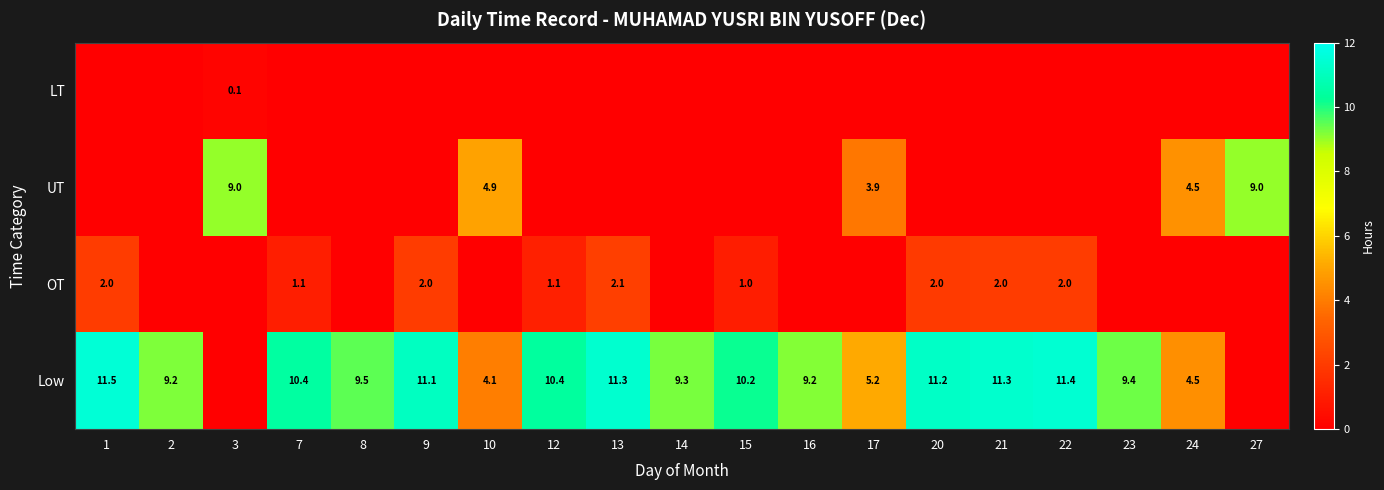

The OT series shows 0.3 at 15. True or false?

False